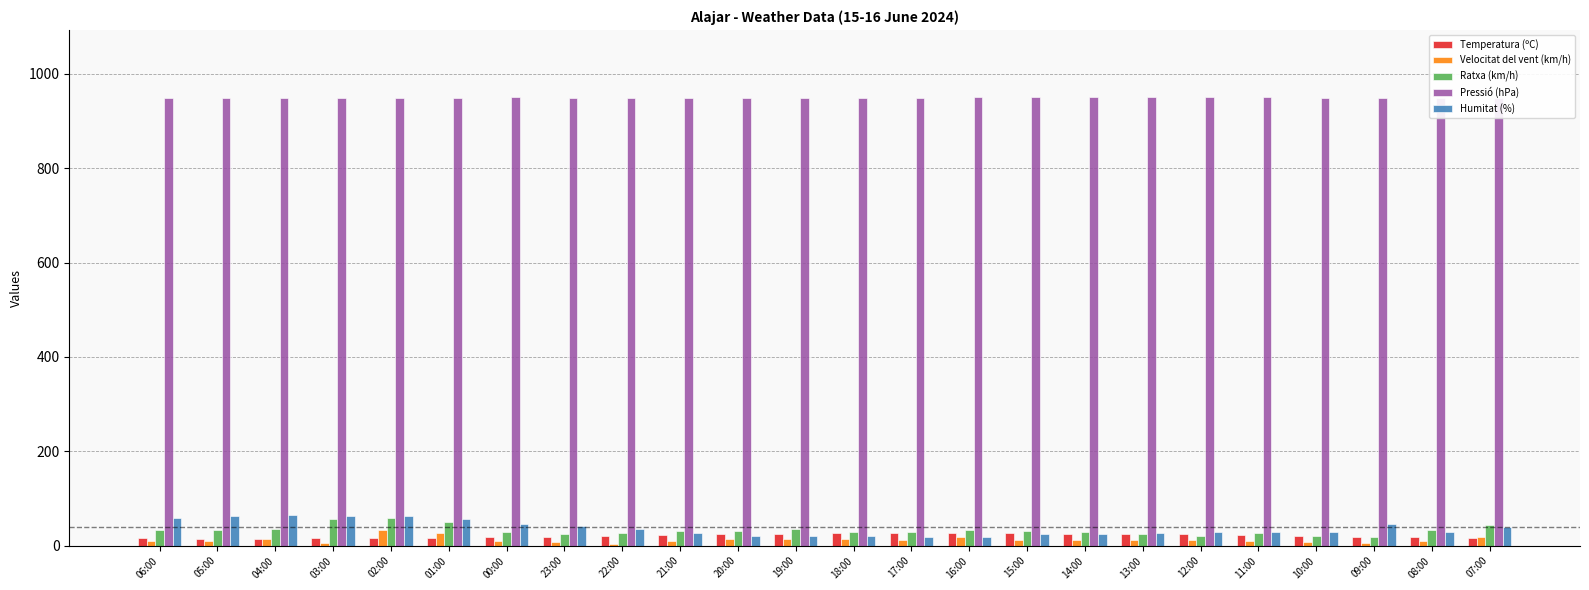

What is the value of the Humitat (%) bar at the 10th from the left?

27.0